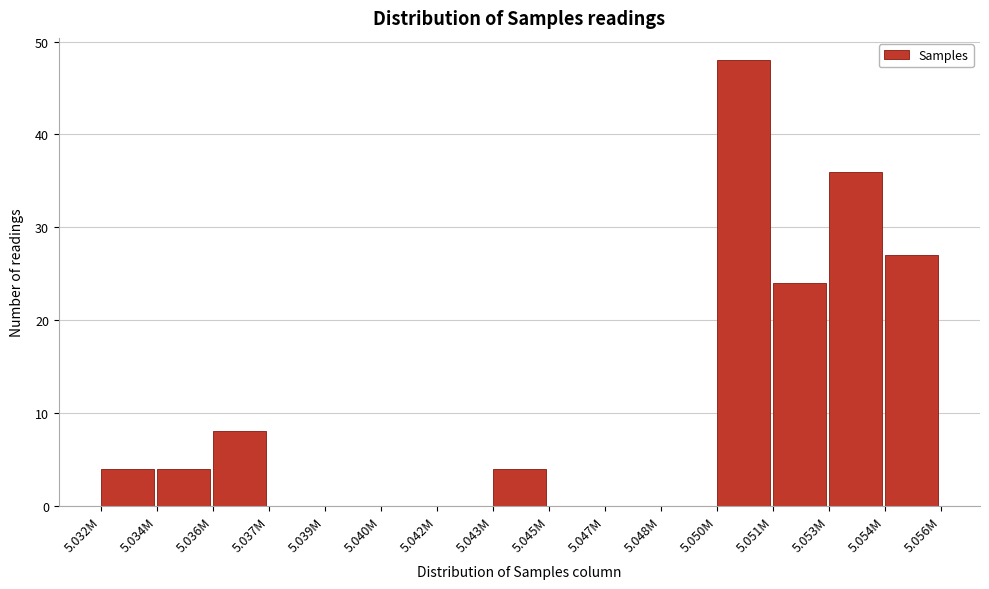

Reading right to left, what are all the values shown in this chart?

5.054M=27	5.053M=36	5.051M=24	5.050M=48	5.048M=0	5.047M=0	5.045M=0	5.043M=4	5.042M=0	5.040M=0	5.039M=0	5.037M=0	5.036M=8	5.034M=4	5.032M=4